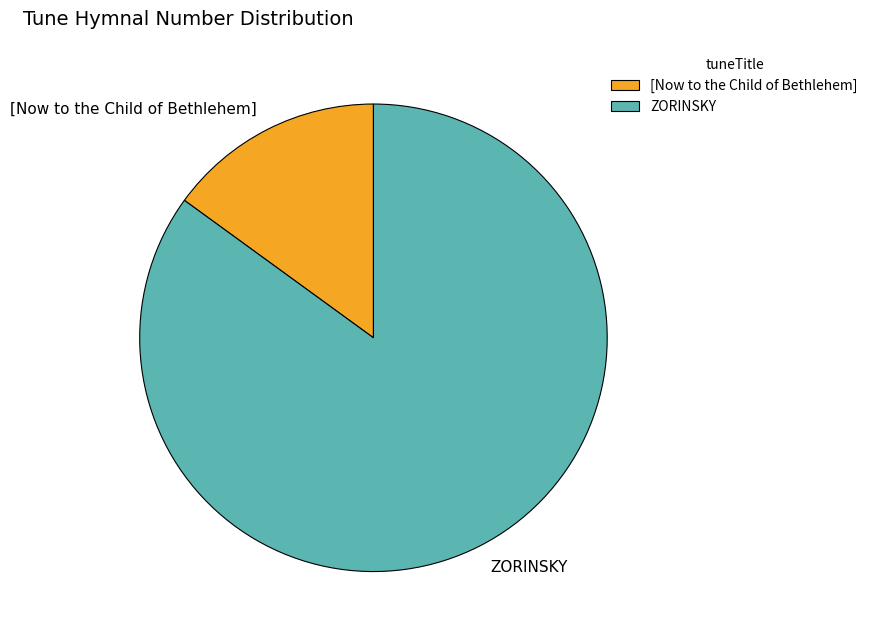

Do [Now to the Child of Bethlehem] and ZORINSKY together represent more than half of the pie?

Yes